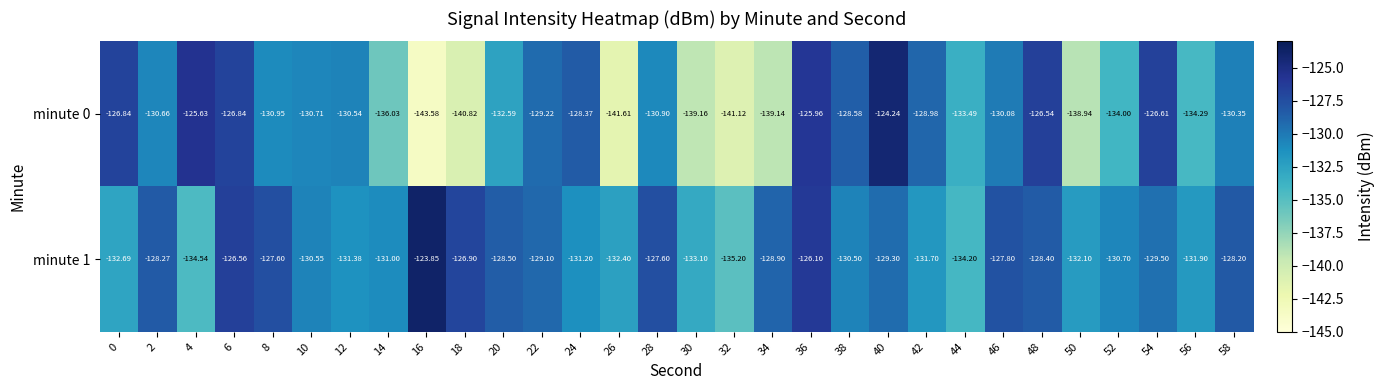

What is the difference between the highest and lowest values at 38?

1.9